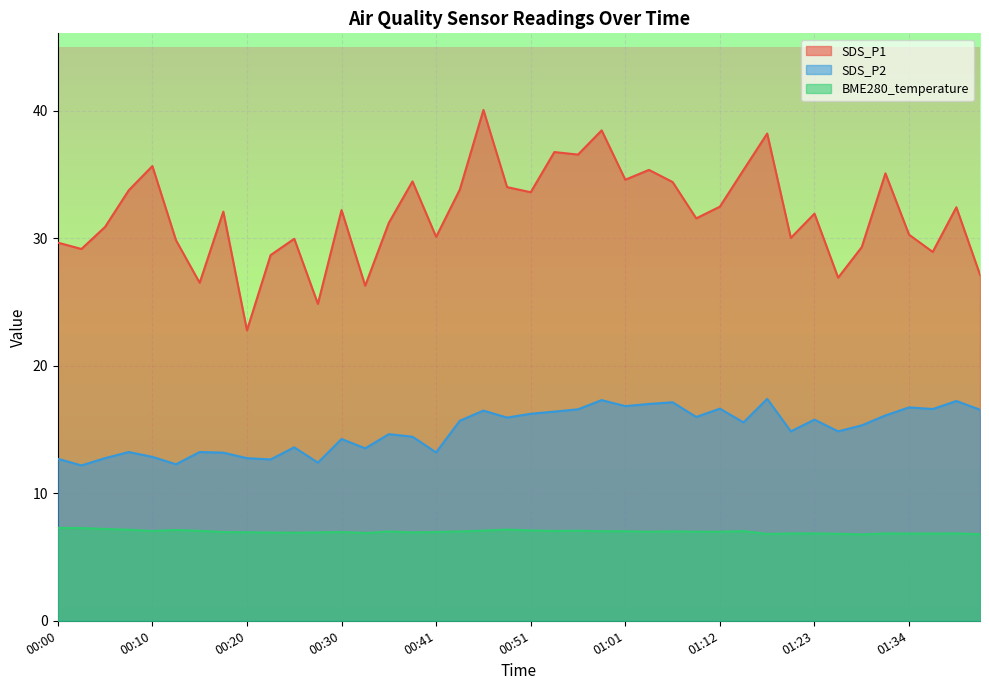

Which series has the largest range (max minus min)?

SDS_P1